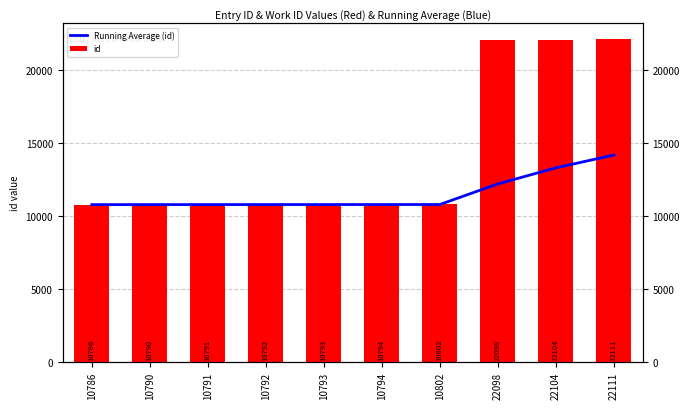

Which category has the highest value in the Running Average (id) series?

22111